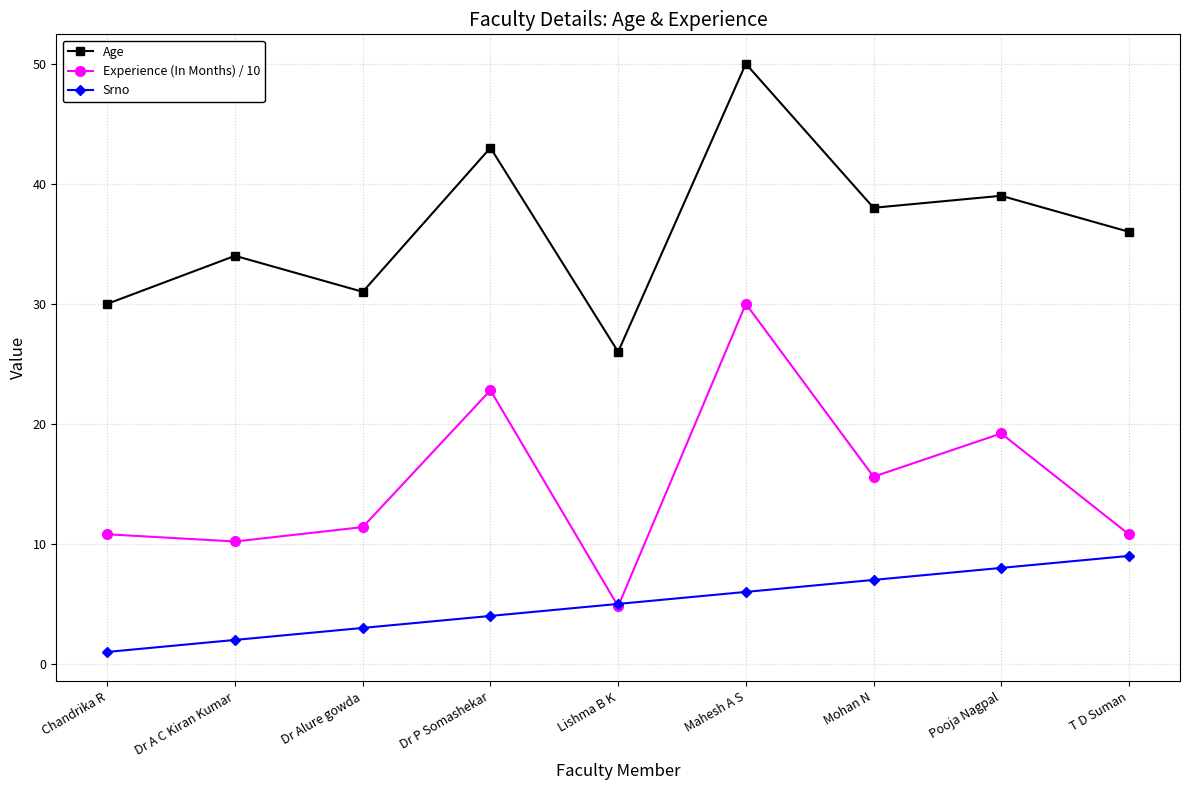

The Age series shows 30.0 at Chandrika R. True or false?

True